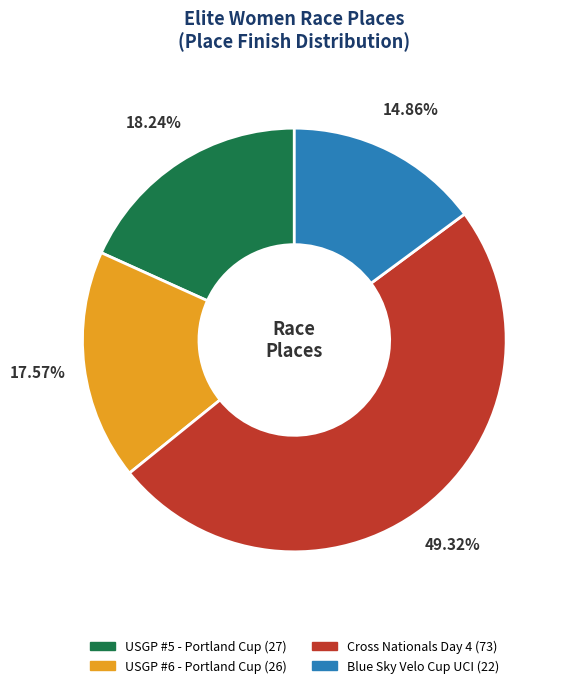

Which category has the smallest portion of the pie?

Blue Sky Velo Cup UCI